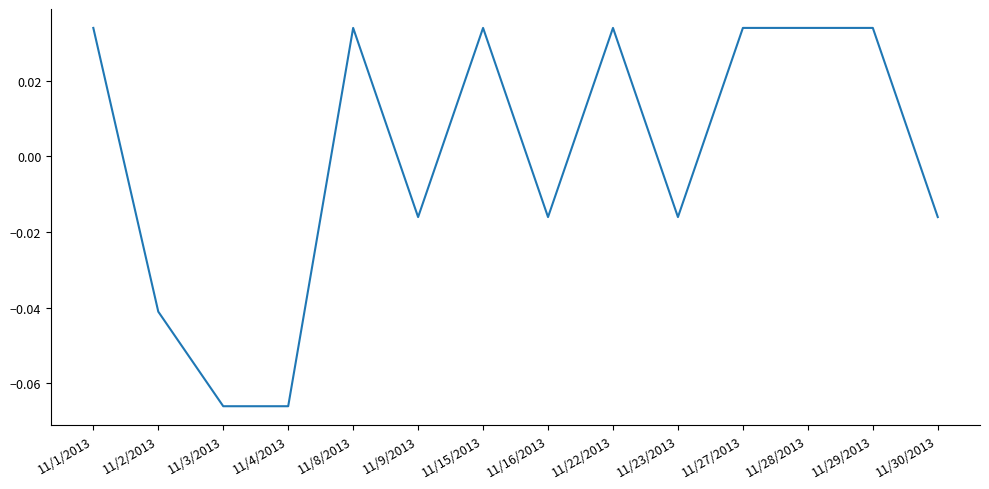

Where does the data first go above 0?

11/1/2013